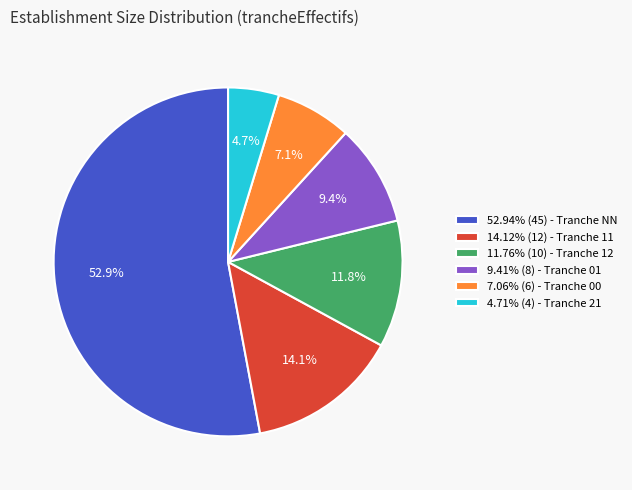

Count the number of slices in the pie.

6